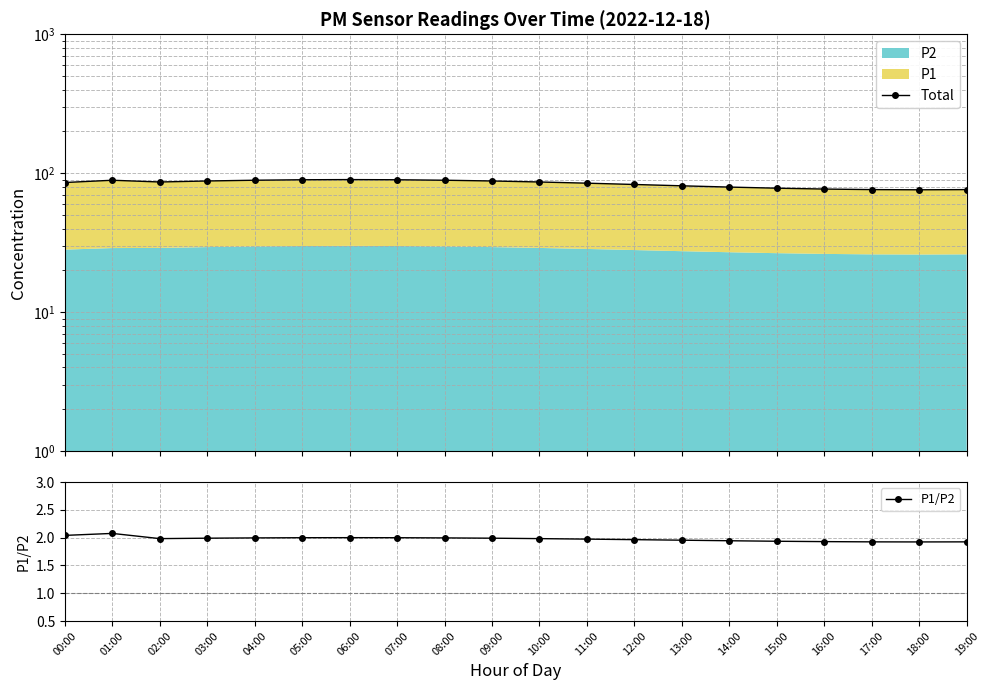

What is the maximum value shown in the chart?

90.0